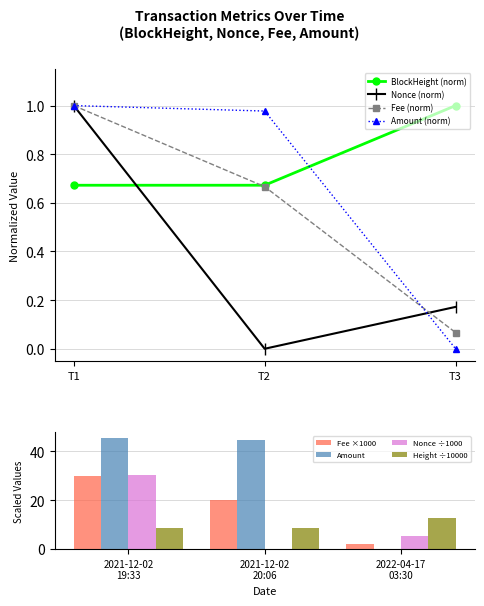

The Amount (norm) series shows 0.0 at T3. True or false?

True